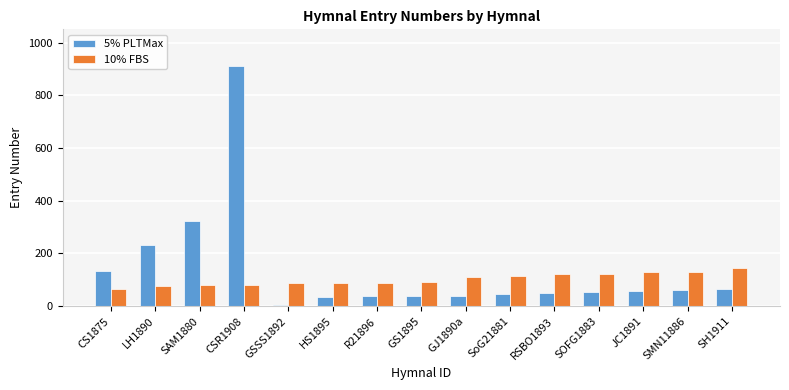

What is the greatest value displayed?

910